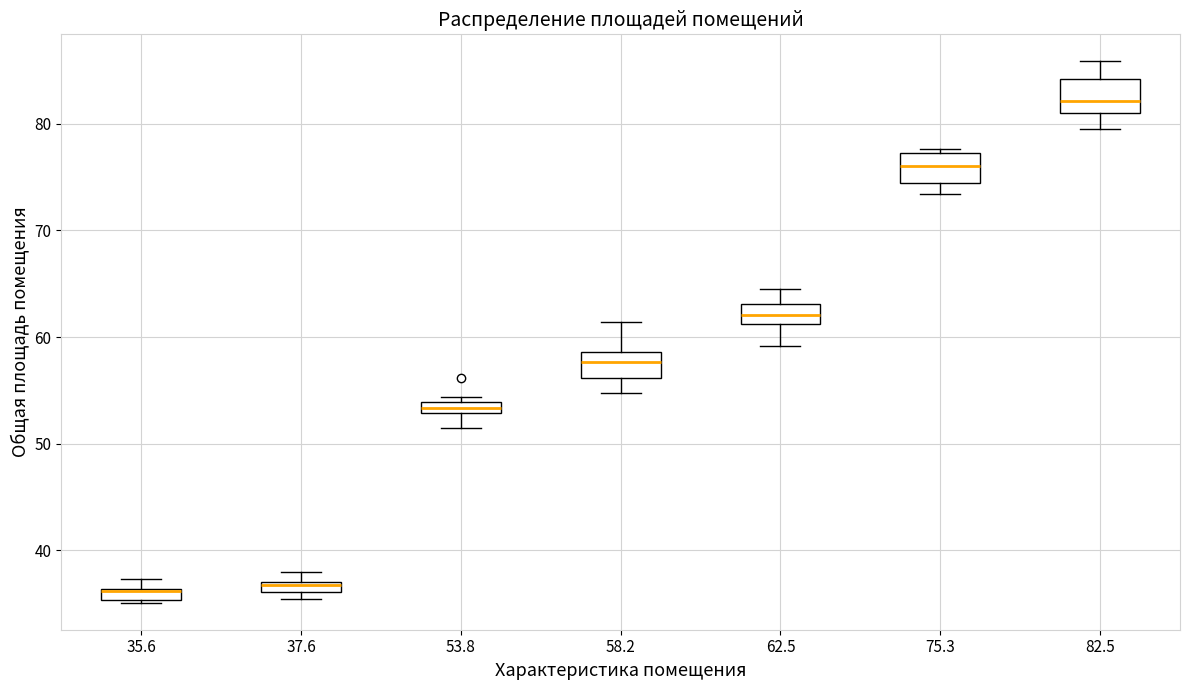

Where is the lower edge of the box at x = 37.6 on the y-axis? The values are not printed on the chart, so give them approximately, as read against the axis.

36